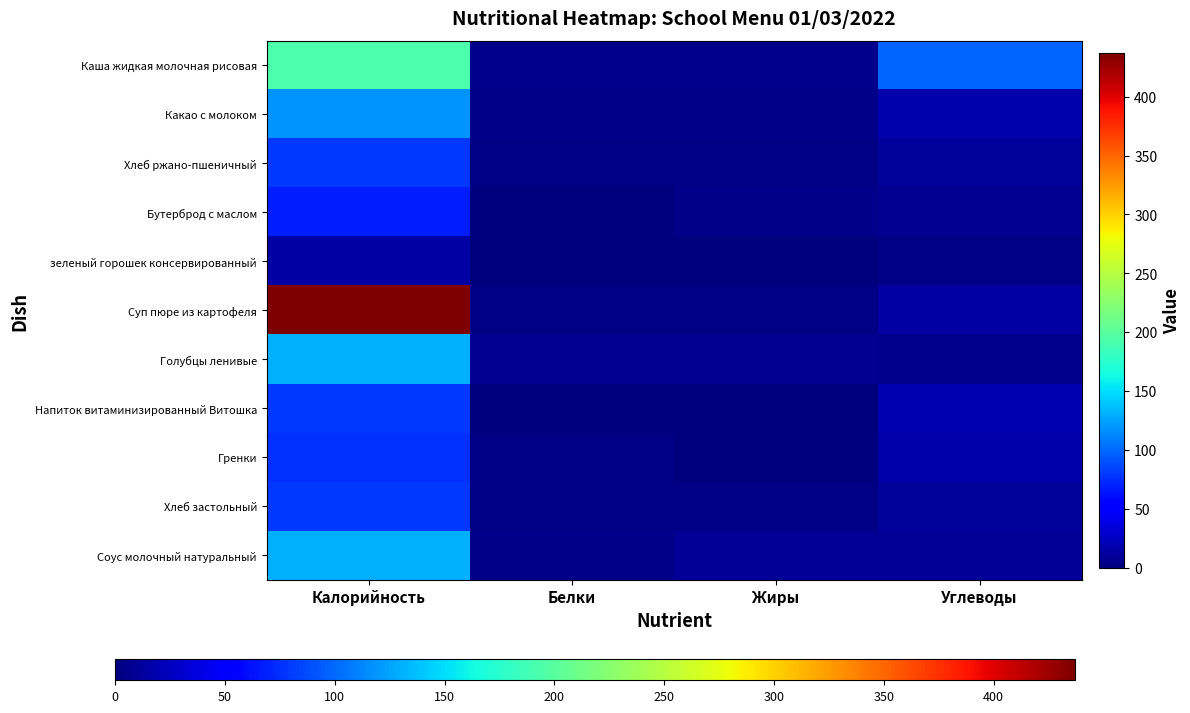

Which series changed the most between Белки and Углеводы?

Каша жидкая молочная рисовая